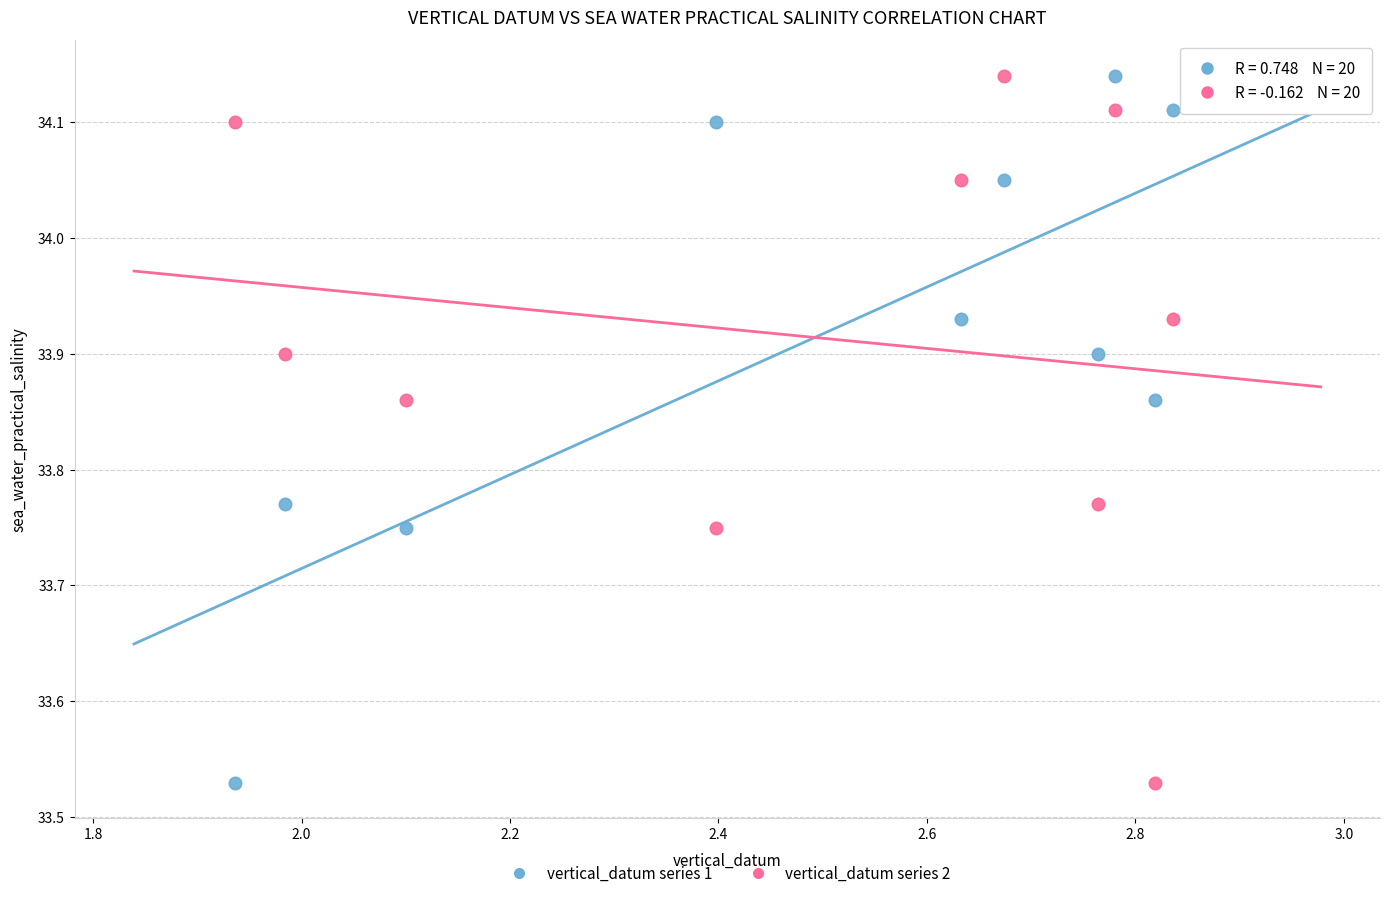

What are all the series names shown in the legend?

vertical_datum series 1, vertical_datum series 2